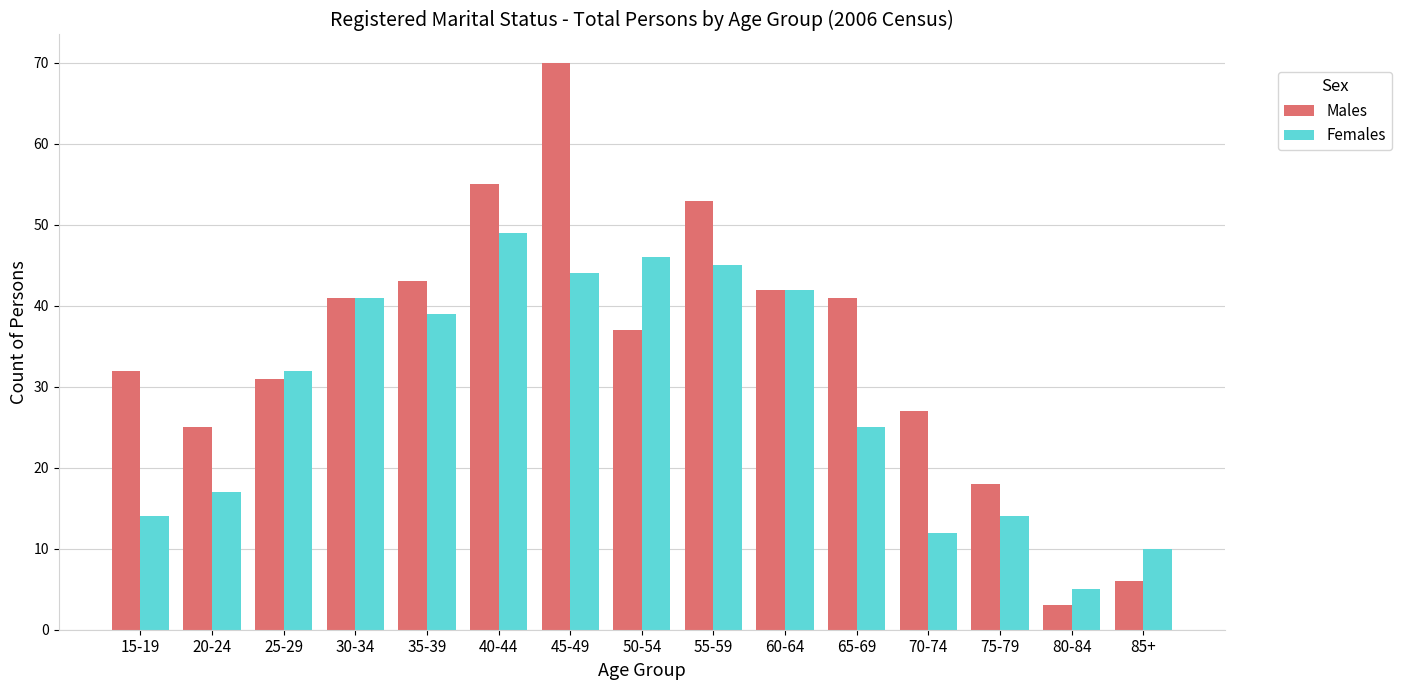

What is the difference between the second highest and minimum values in the Females series?

41